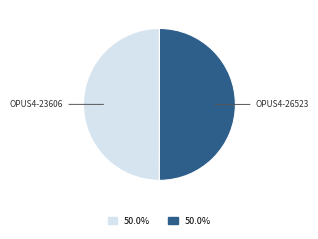

How many slices are in this pie chart?

2